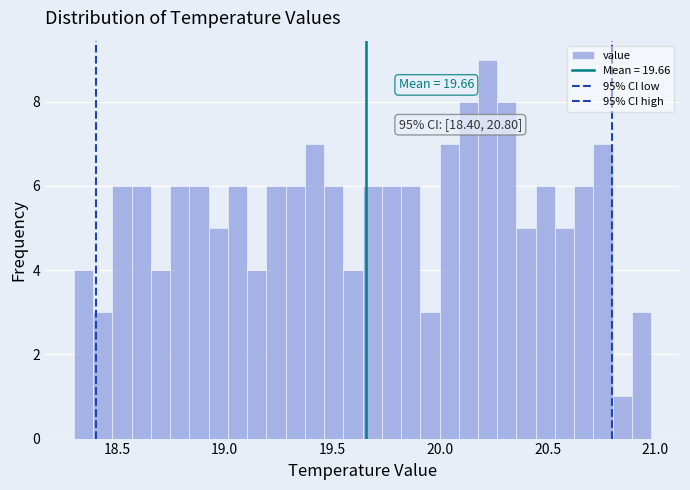

Around what value on the x-axis is the tallest bar? Give the approximate position of its centre, as read against the axis.

20.20